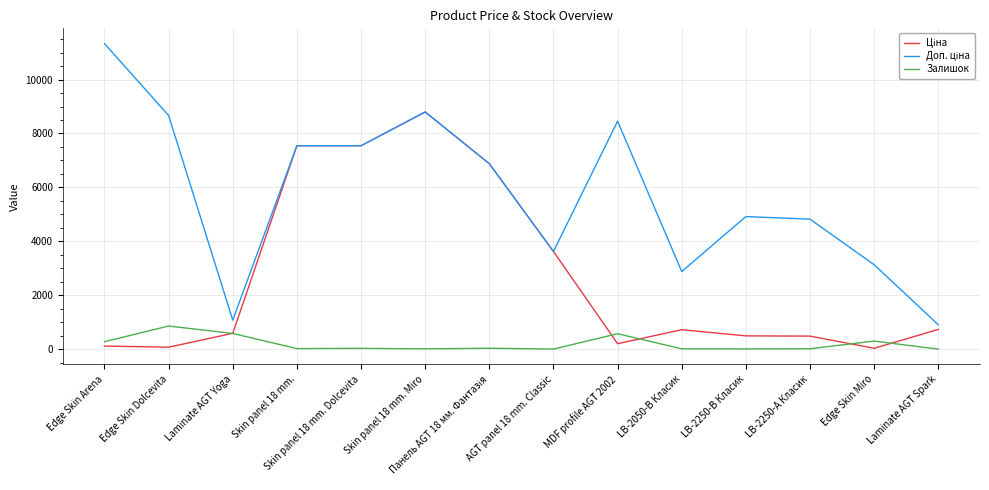

Which label corresponds to the largest value in the chart?

Edge Skin Arena